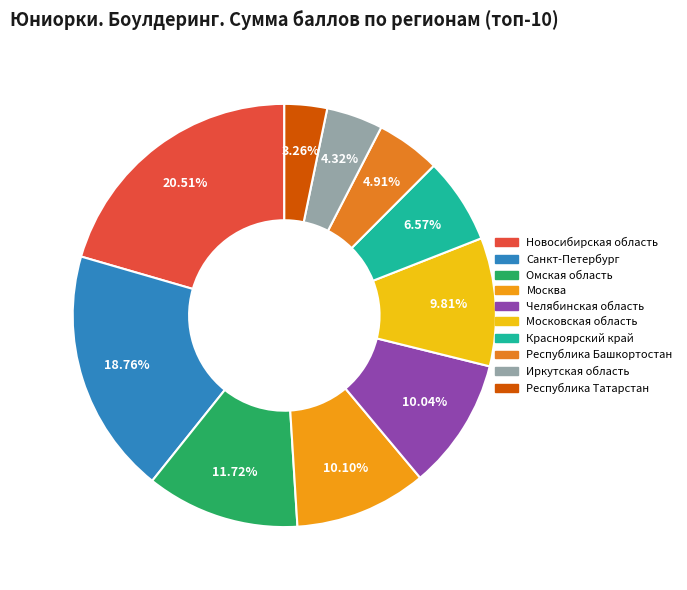

Is Московская область the majority of the pie?

No